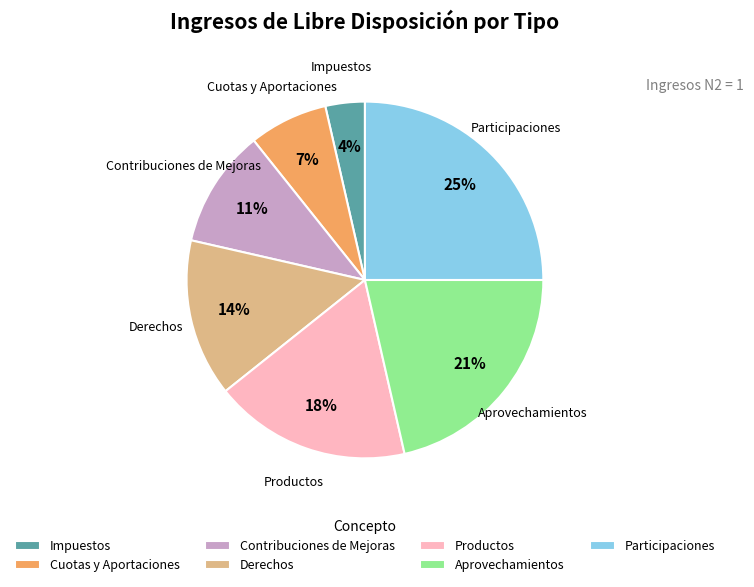

Is there a majority slice in this chart?

No